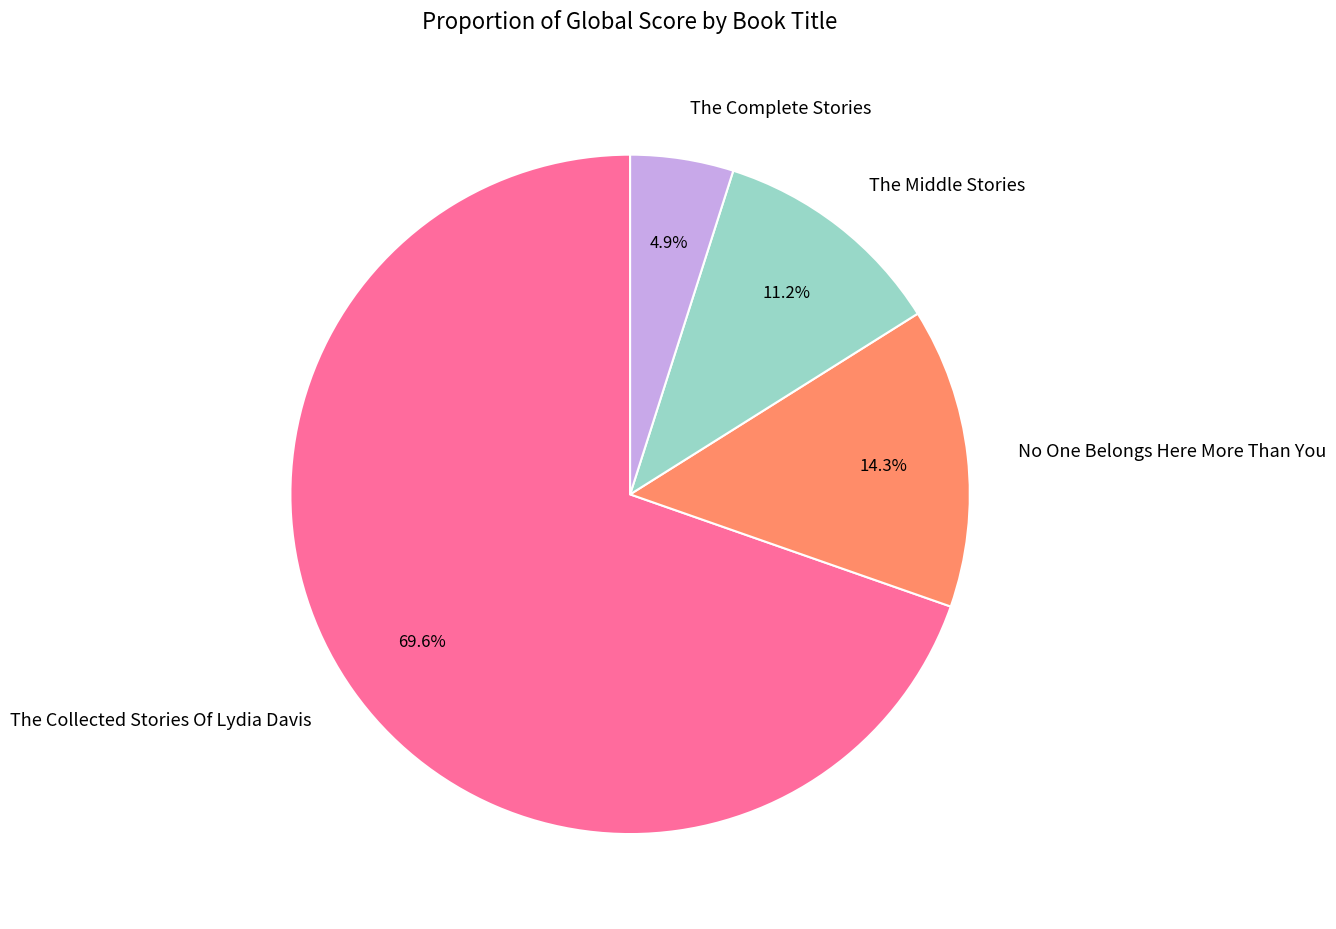

What percentage is the The Complete Stories slice, to the nearest percent?

5%